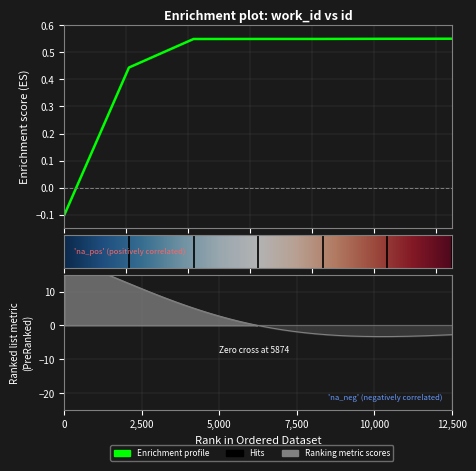

What is the smallest value displayed?

-0.1